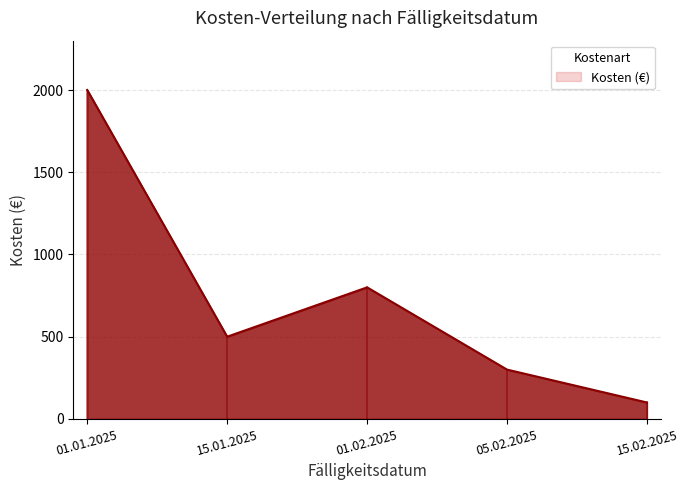

How many values are below 500?

2